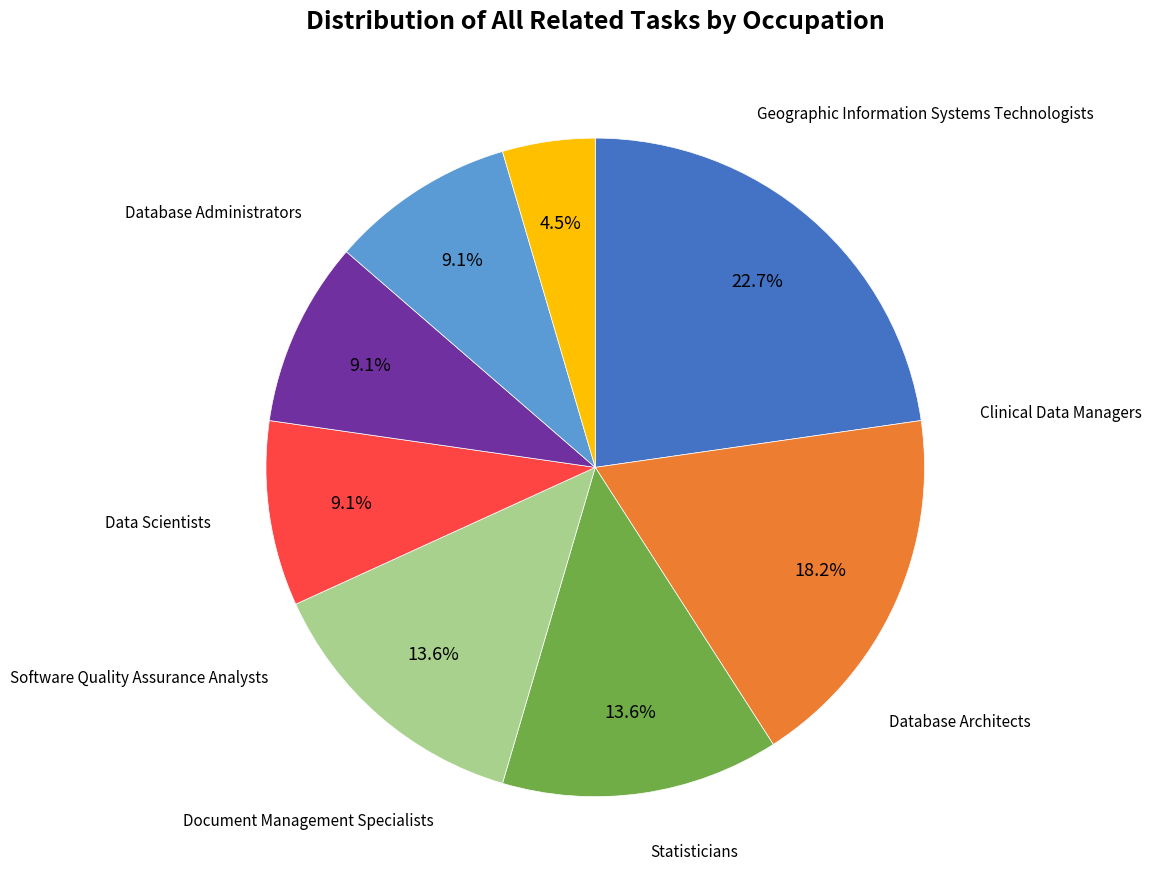

Is there a majority slice in this chart?

No